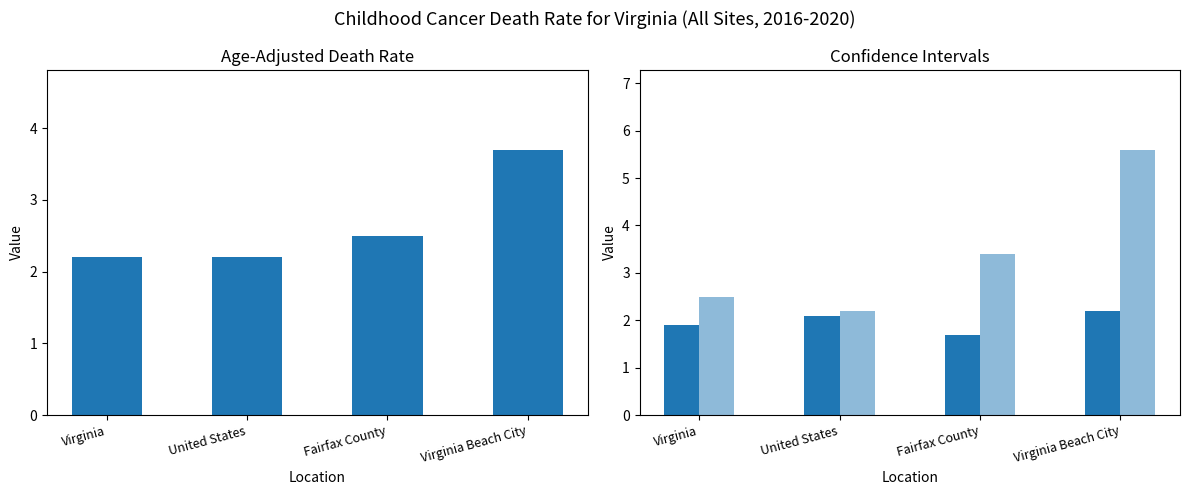

Between Fairfax County and United States, which is larger?

Fairfax County